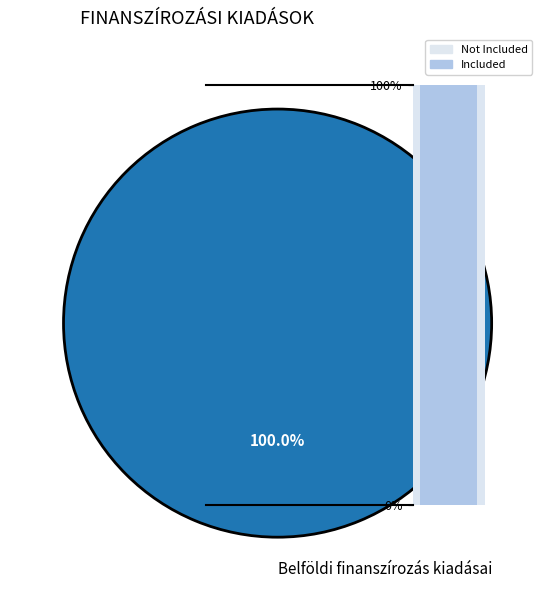

True or false: Külföldi finanszírozás kiadásai accounts for 14% of the total.

False